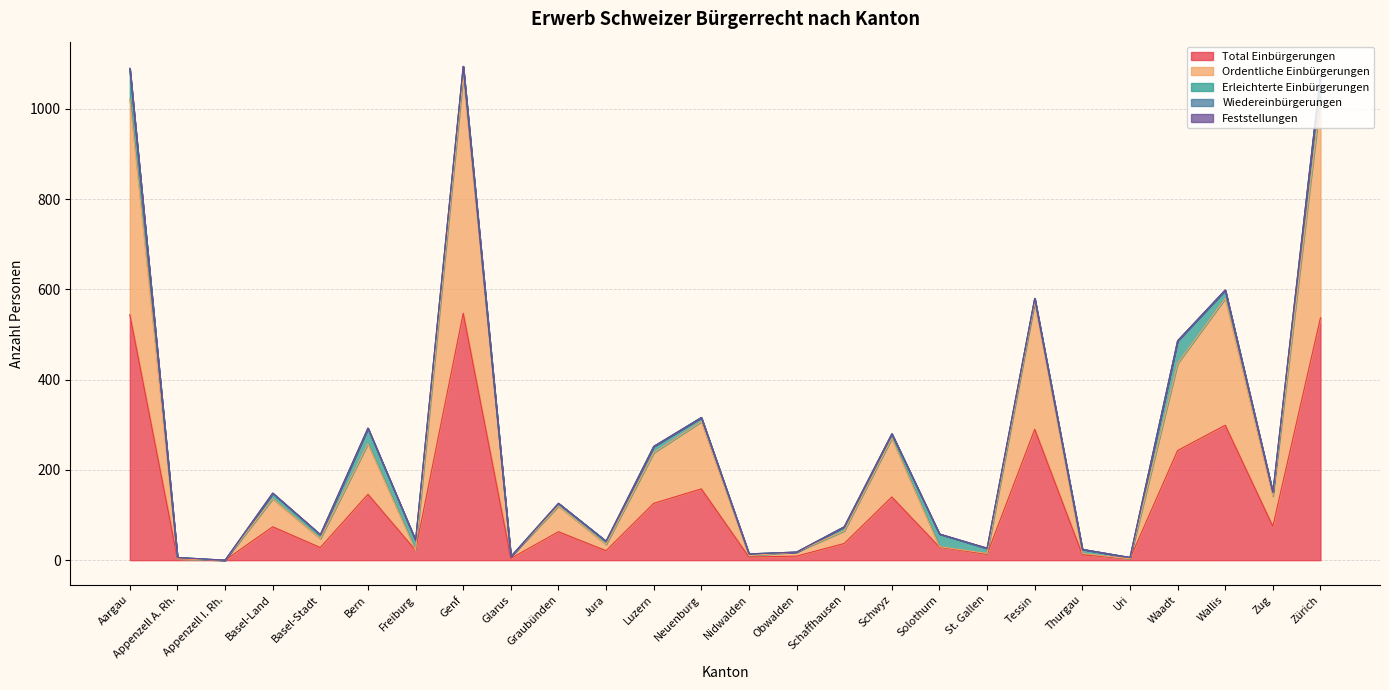

What position from the left is Appenzell A. Rh.?

2